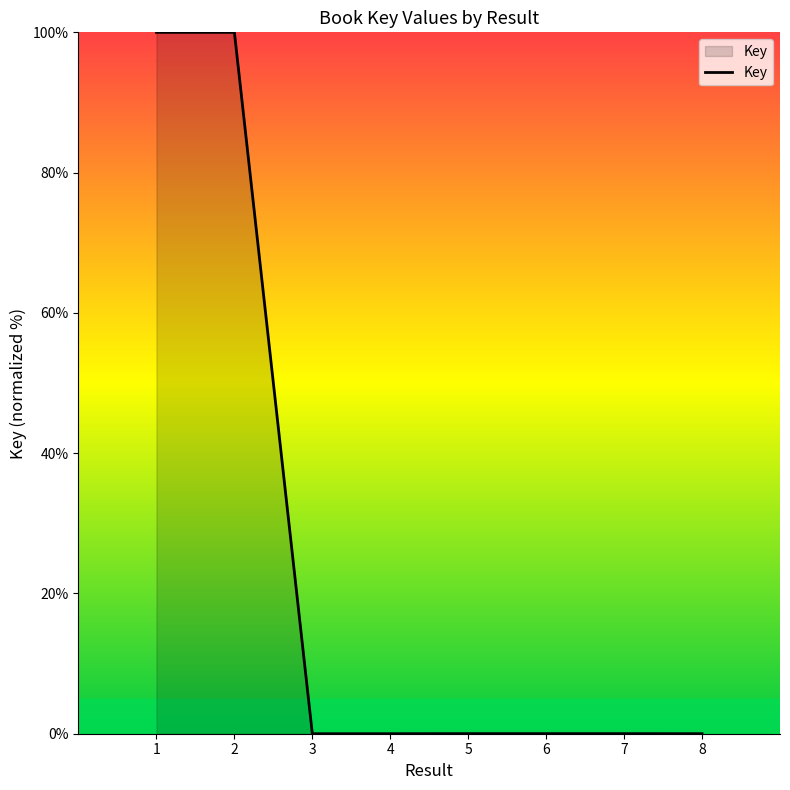

The value at 7 is 0.0. True or false?

True